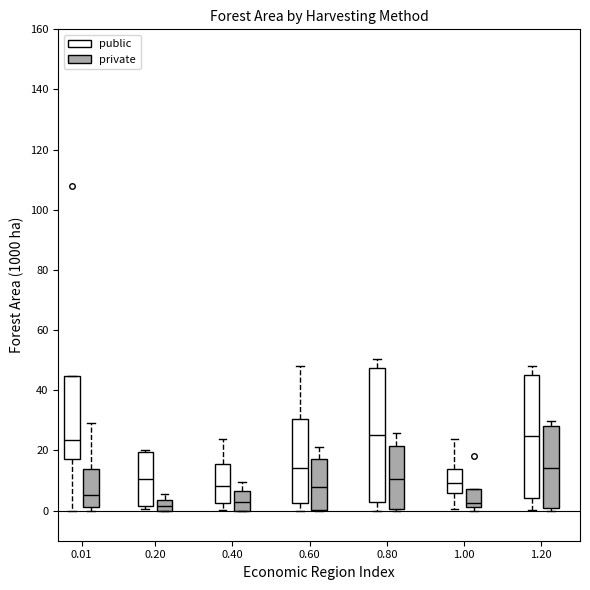

Which box is the tallest, from its lower edge to its upper edge?

0.80 (public)